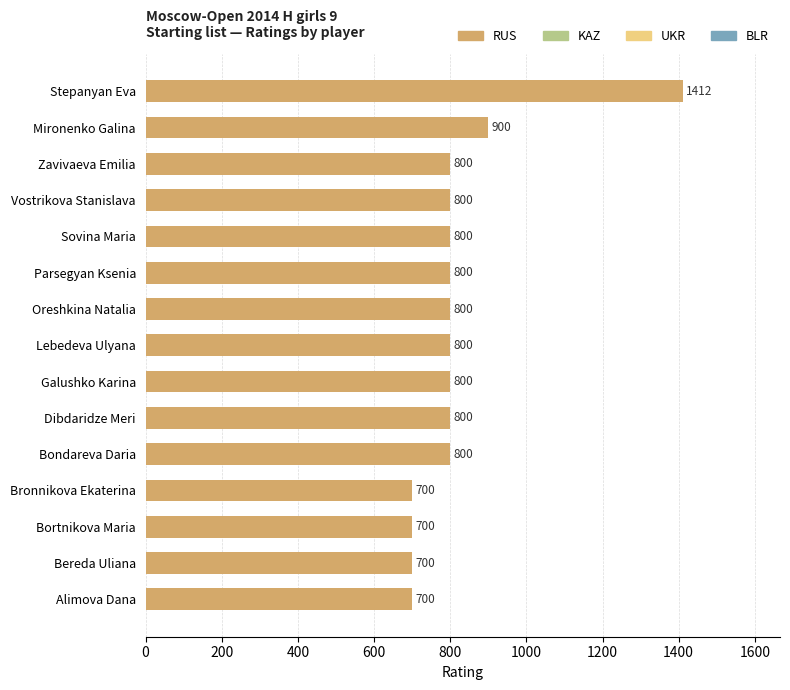

What is the change in value from Galushko Karina to Stepanyan Eva?

+612